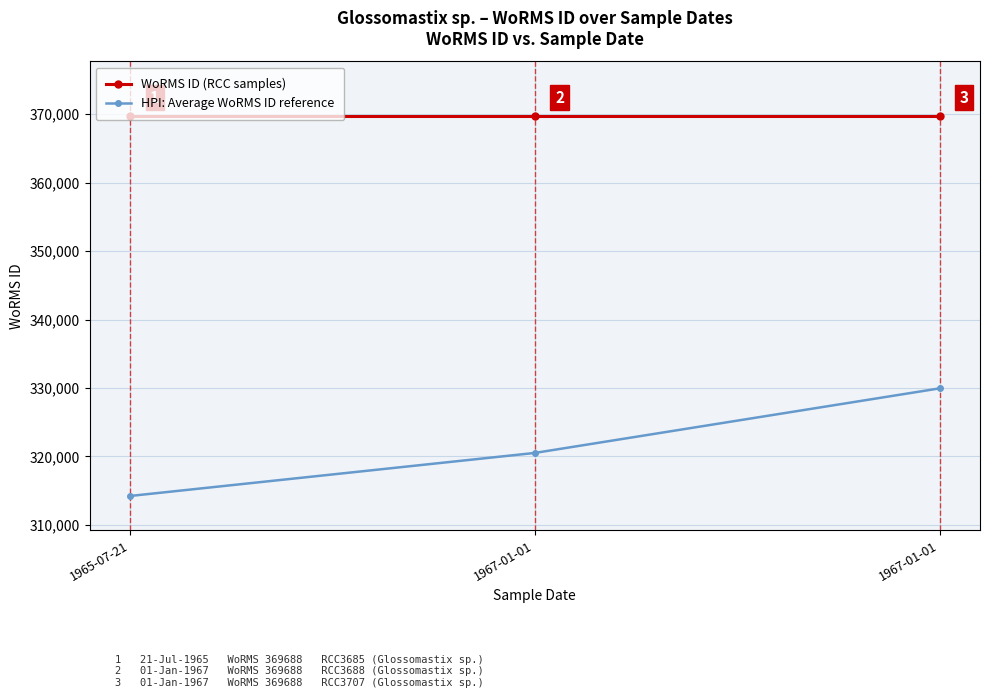

Count the number of categories in the chart.

3